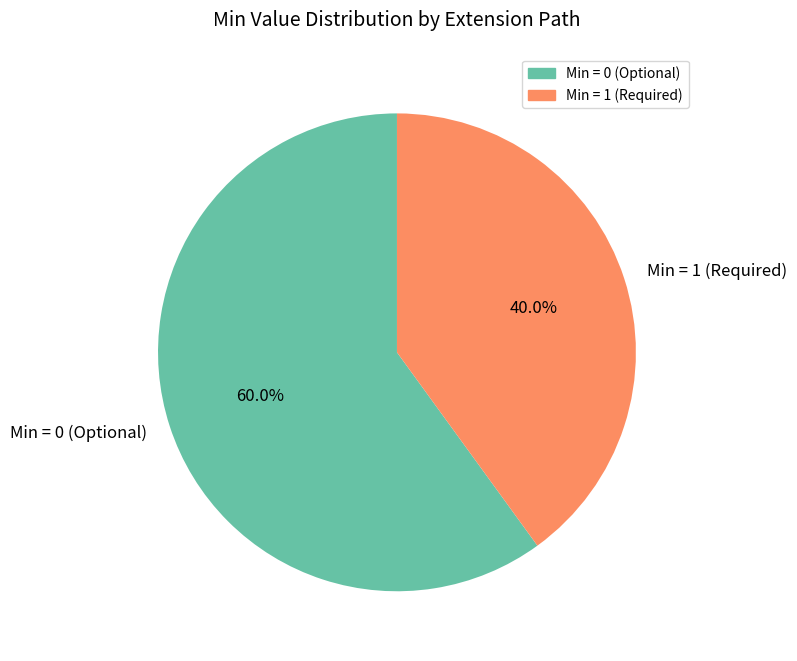

How many segments does this pie chart have?

2